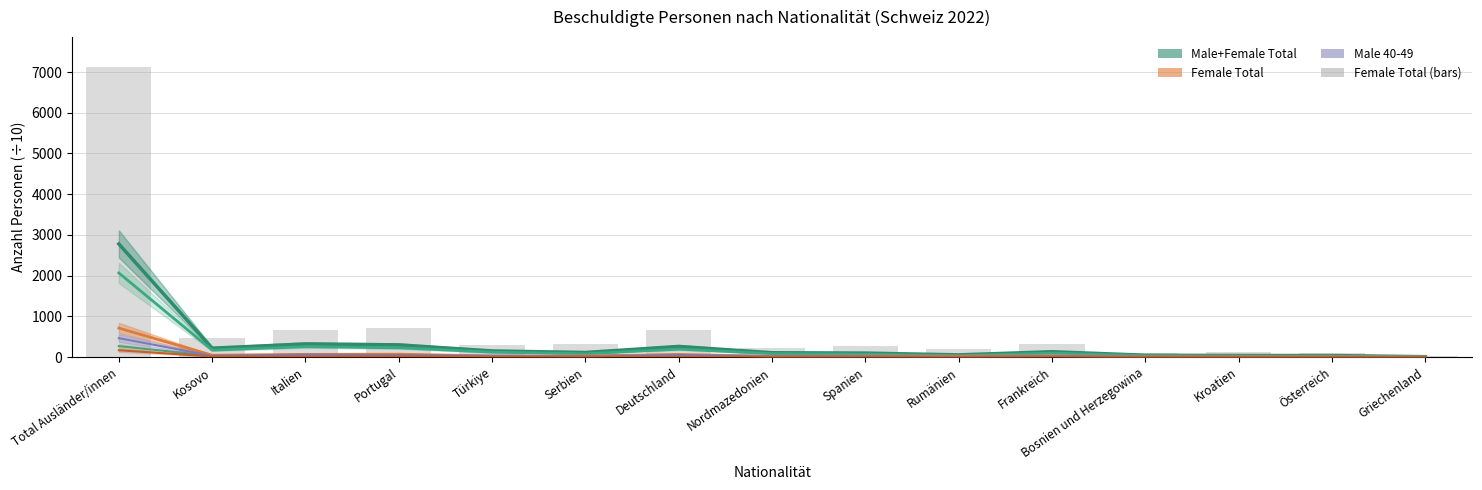

How many data points in Male 20-24 (÷10) are less than 6?

6